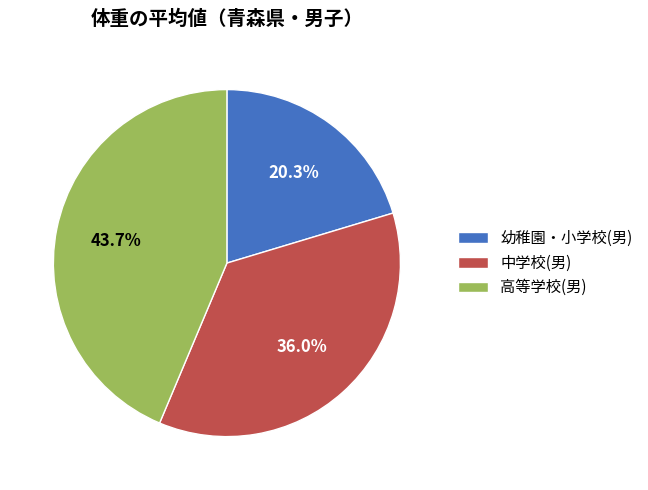

Is there any slice that represents more than half of the pie?

No